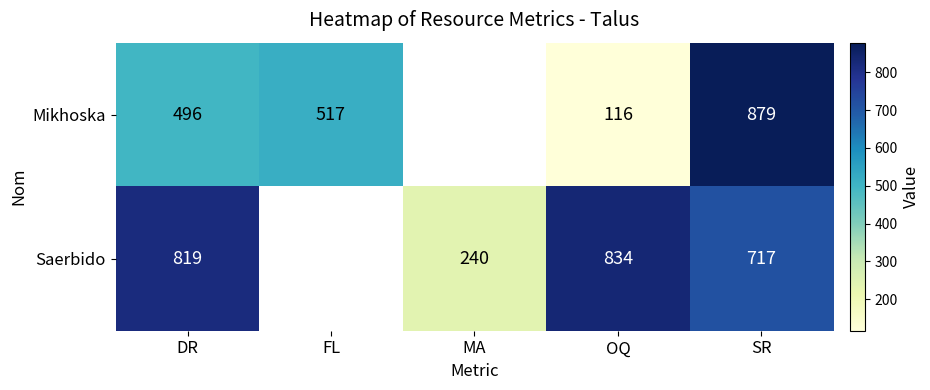

Rank the series at SR from lowest to highest value.

Saerbido, Mikhoska